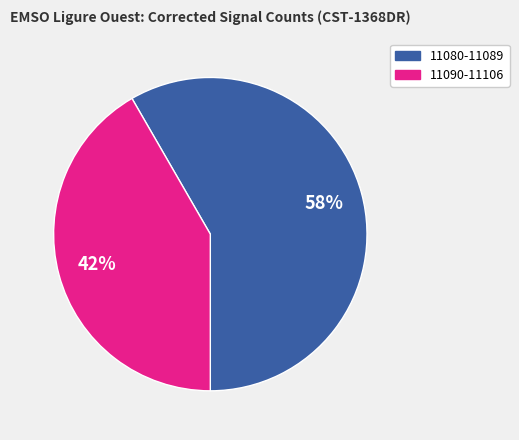

Is there any slice that represents more than half of the pie?

Yes